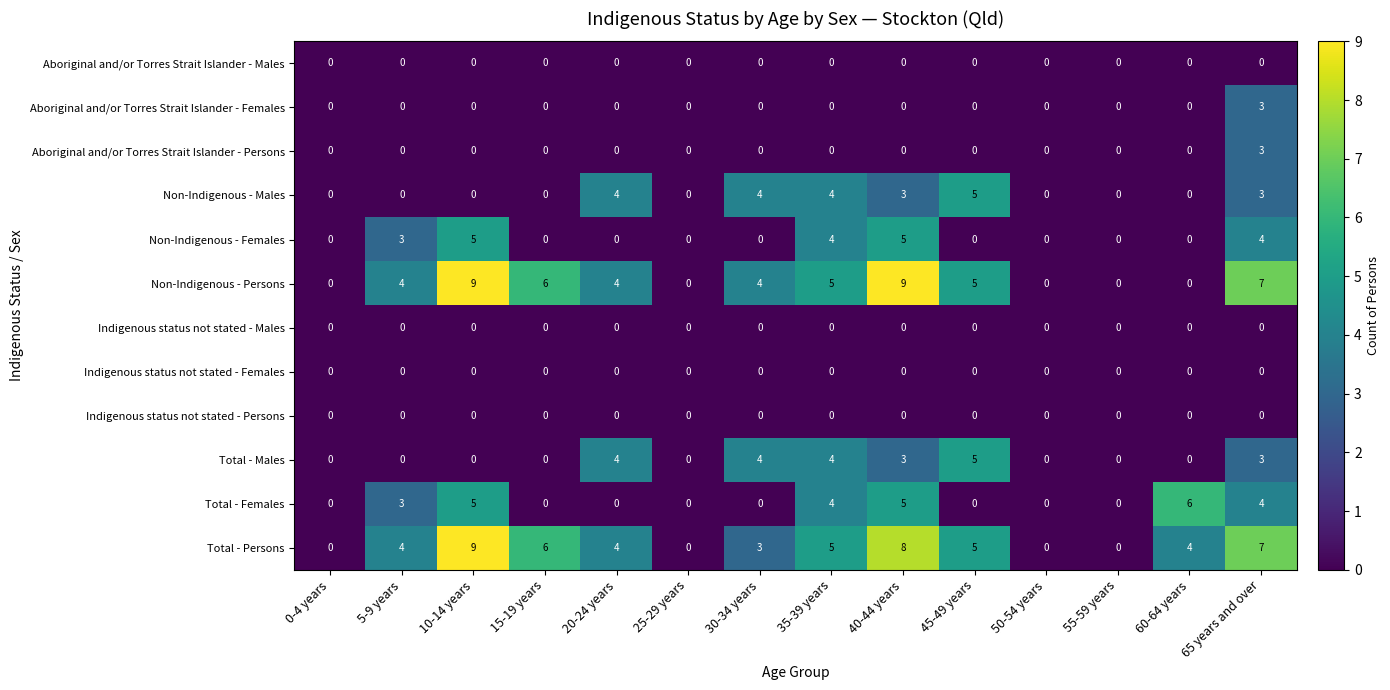

Which category has the highest value in the Total - Females series?

60-64 years